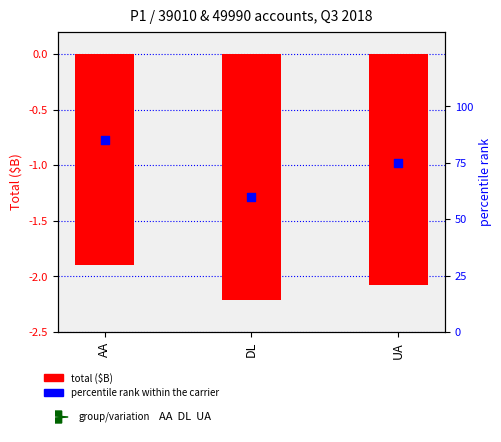

Approximately how many times larger is the value at DL compared to UA?

0.8